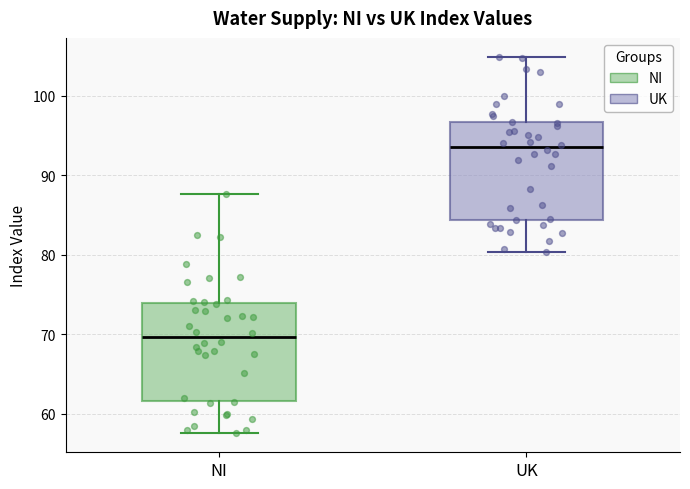

Reading left to right, read every box against the y-axis: the position of its median line, the range the box covers, and the ends of its whiskers. The values are not printed on the chart, so give them approximately, as read against the axis.

NI: median 70, box 62 to 74, whiskers 58 to 88
UK: median 94, box 84 to 97, whiskers 80 to 105